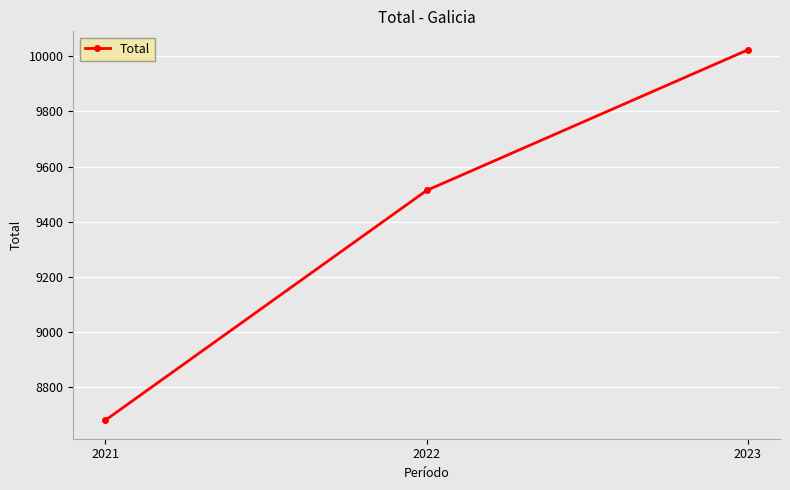

What is the ratio of the value at 2023 to the value at 2022?

1.1